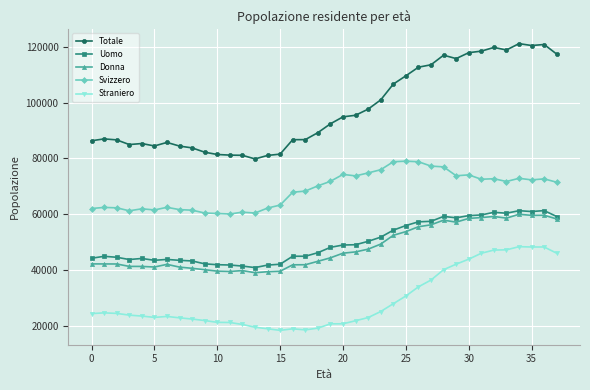

What is the highest value of the Svizzero series?

78976